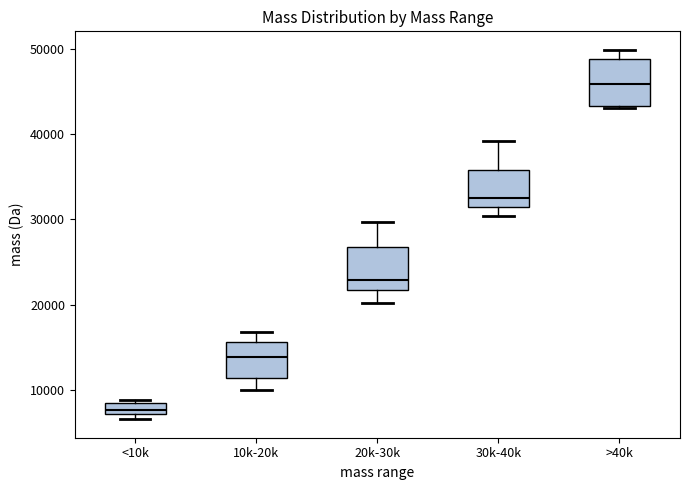

Where is the upper edge of the box for >40k on the y-axis? The values are not printed on the chart, so give them approximately, as read against the axis.

49000